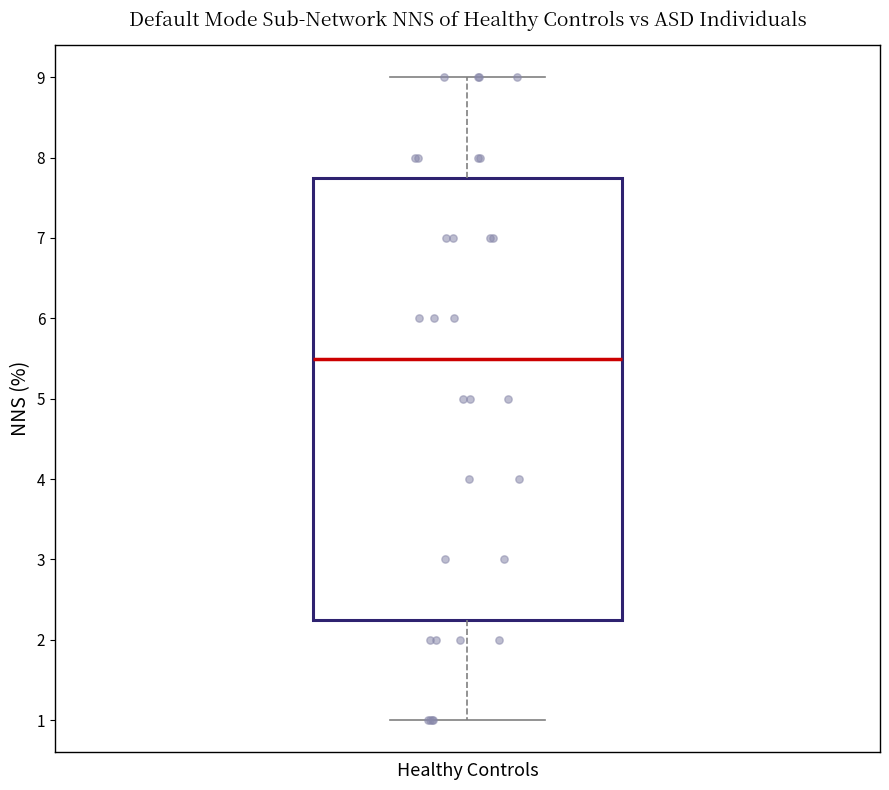

Read this box plot against the y-axis: the position of the median line, the range covered by the box, and the ends of both whiskers. The values are not printed on the chart, so give them approximately, as read against the axis.

median 5.5, box 2.3 to 7.8, whiskers 1.0 to 9.0